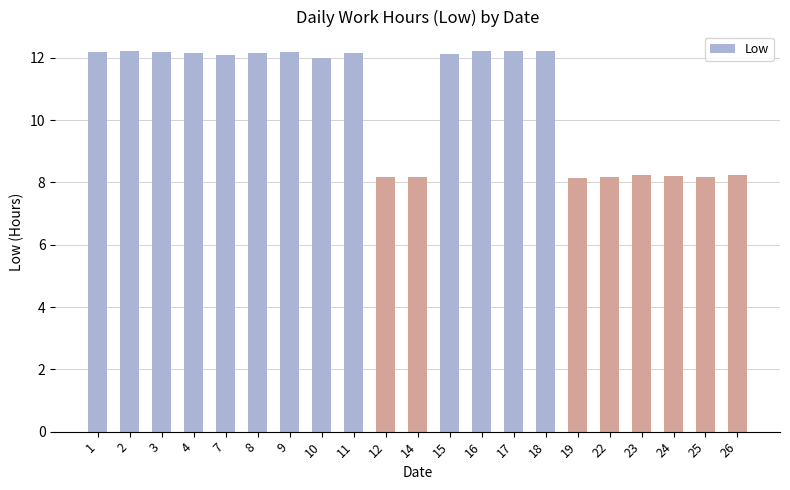

How many series are shown in this chart?

1